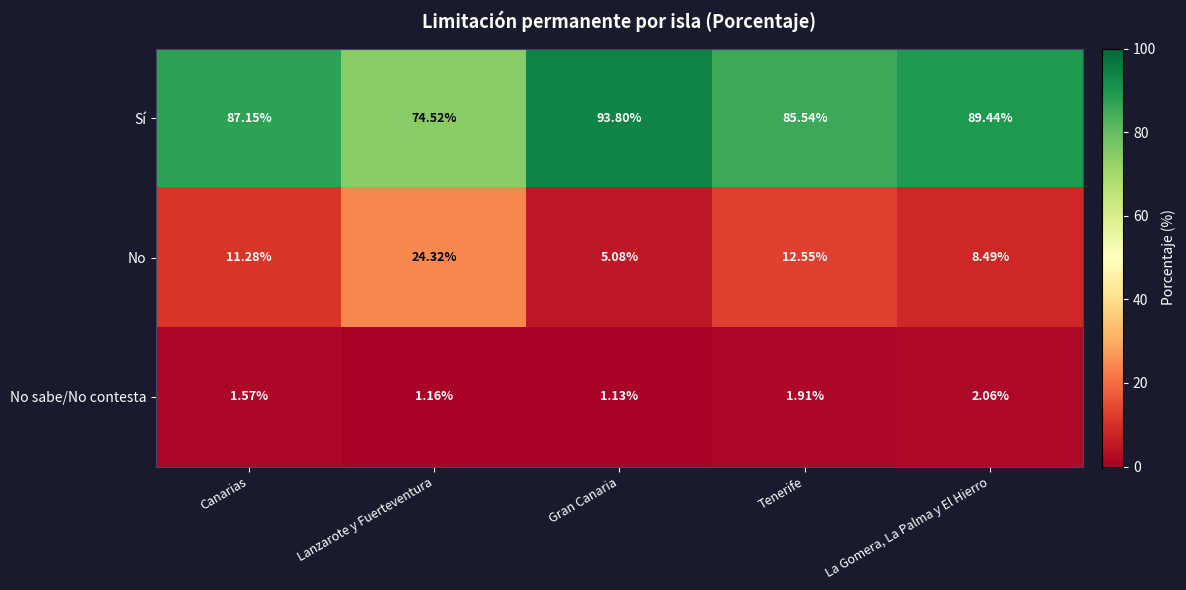

Between Tenerife and La Gomera, La Palma y El Hierro, which series saw the biggest shift?

No